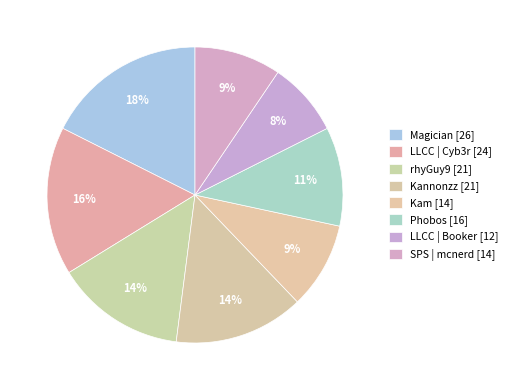

Which slice is the smallest?

LLCC | Booker